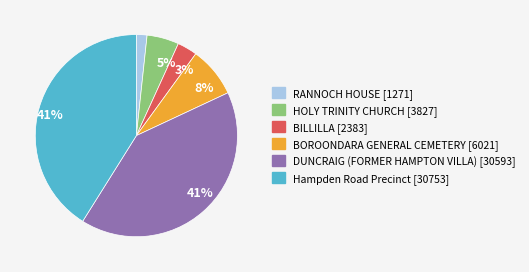

To the nearest percent, what is the difference between the largest and smallest slice percentages?

39%